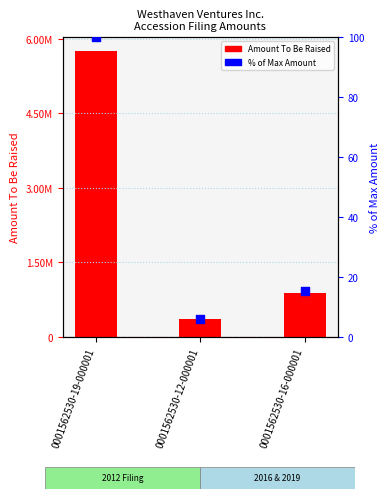

Which series contains the lowest Y value?

% of Max